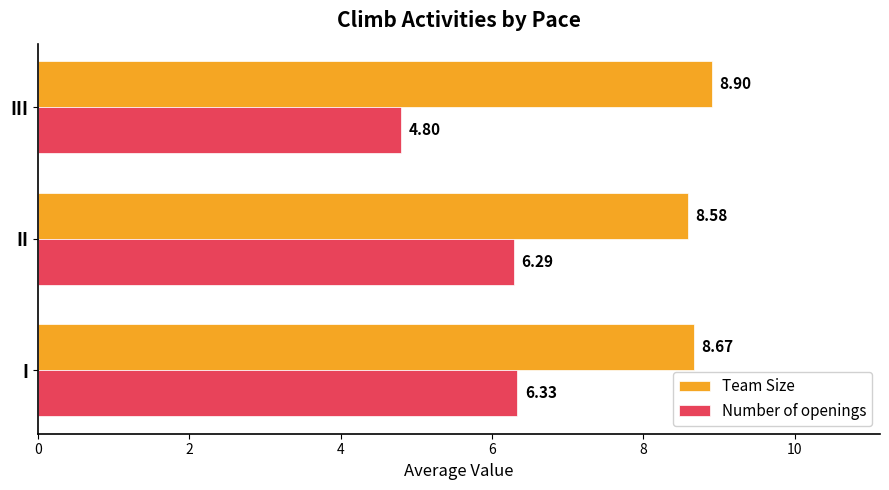

At which category is the sum across all series the highest?

I